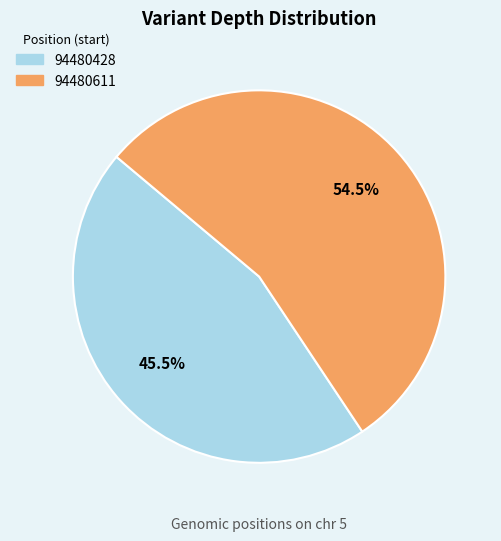

Rank the categories by value from highest to lowest.

94480611, 94480428